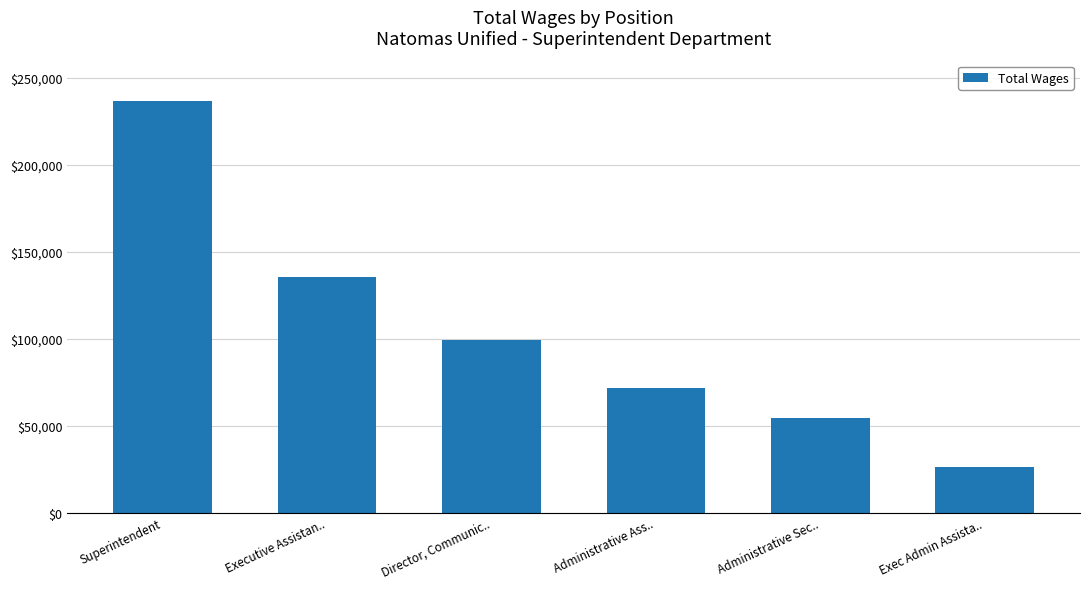

List the labels in order of value, smallest first.

Exec Admin Assista.., Administrative Sec.., Administrative Ass.., Director, Communic.., Executive Assistan.., Superintendent